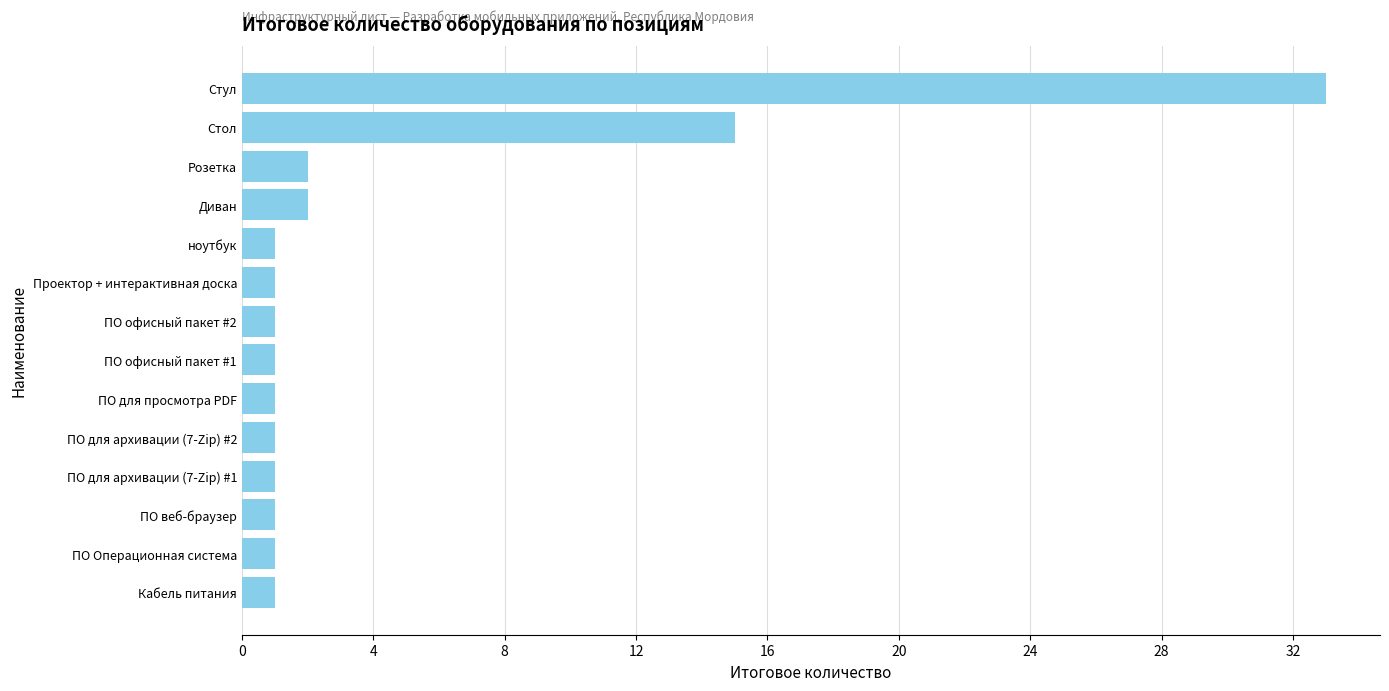

What is the difference between the second highest and minimum values?

14